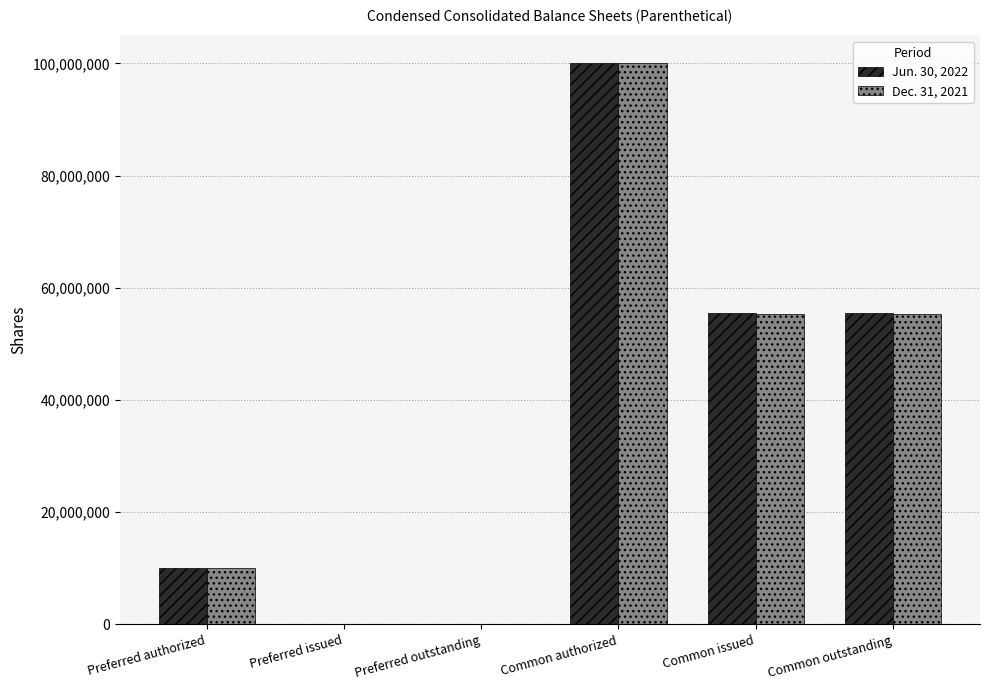

Which label corresponds to the largest value in the chart?

Common authorized